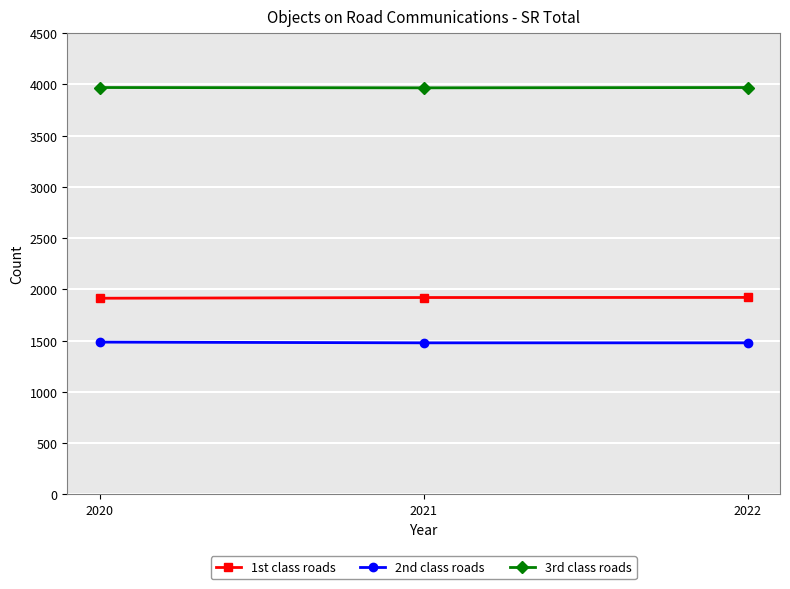

What is the highest value of the 1st class roads series?

1922